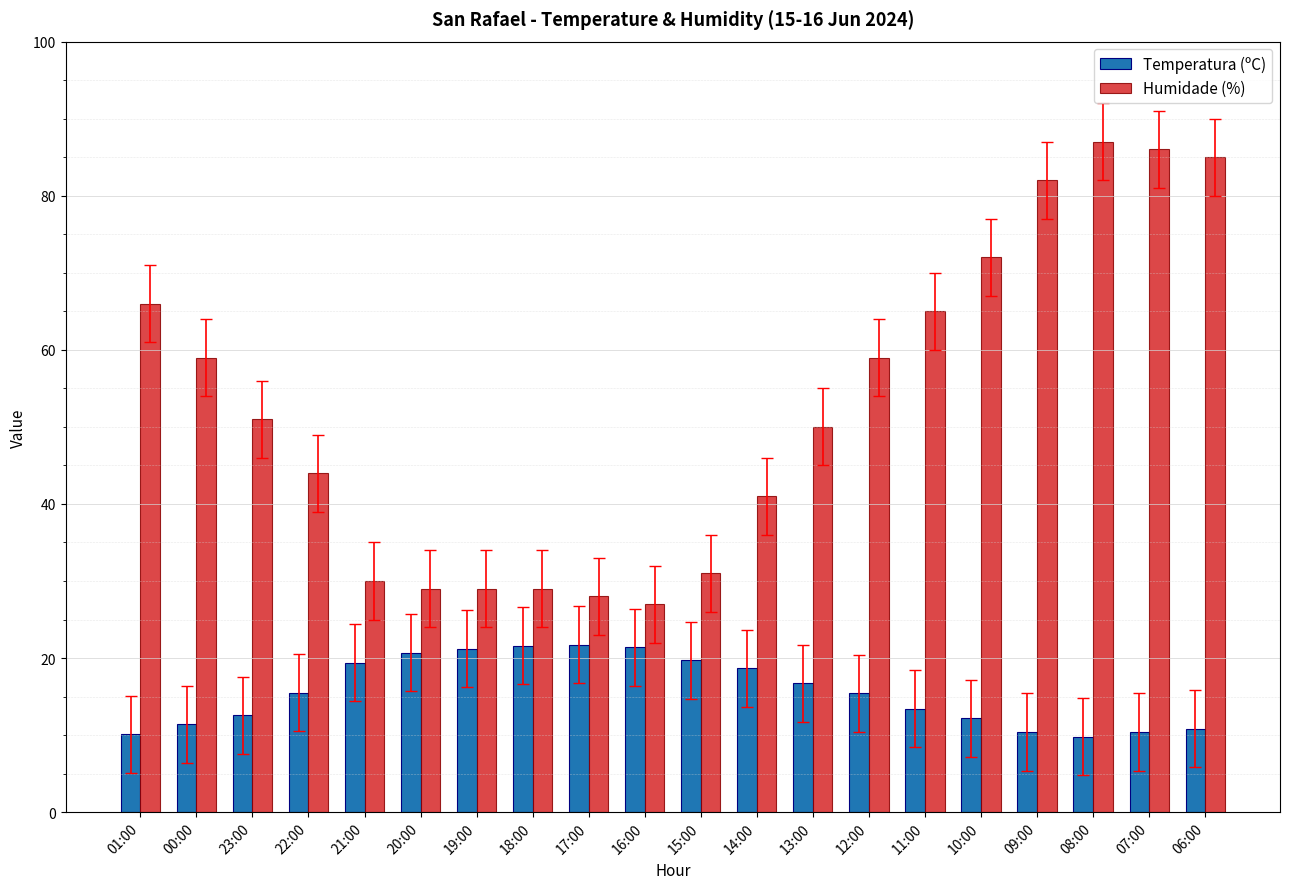

At 21:00, list the series in order from smallest to largest.

Temperatura (ºC), Humidade (%)